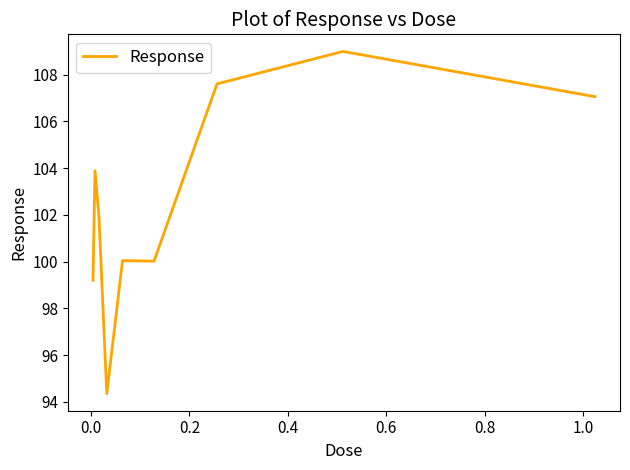

What is the greatest value displayed?

109.0